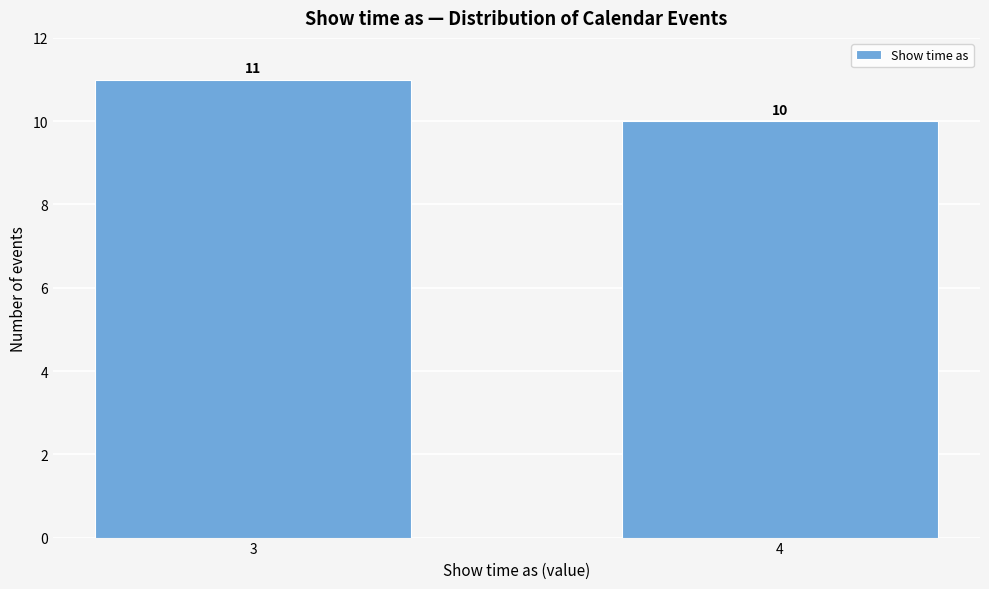

Reading left to right, transcribe all the data shown in this chart.

3=11	4=10